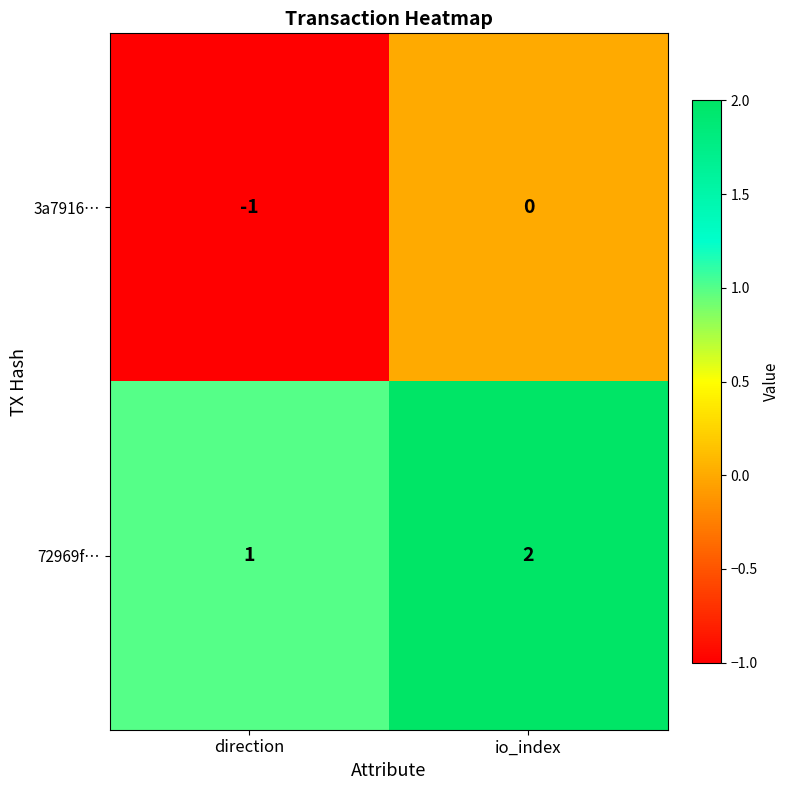

Reading left to right, extract all data points from this chart.

3a7916…: direction=-1	io_index=0
72969f…: direction=1	io_index=2